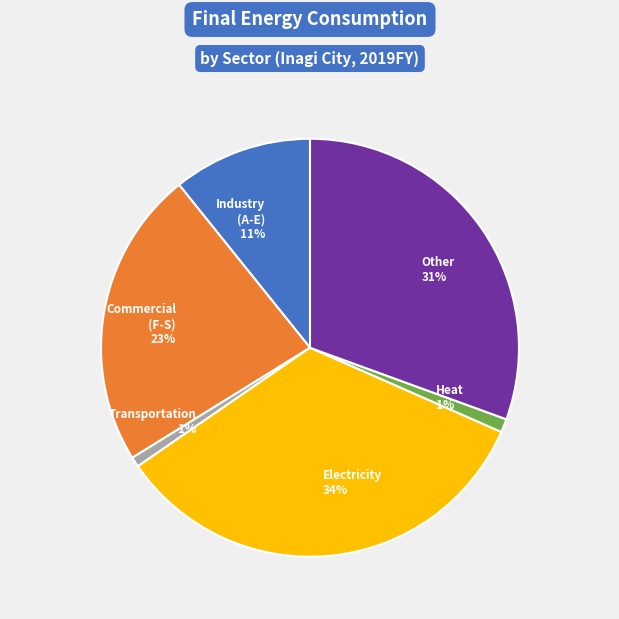

To the nearest percent, what is the difference between the Industry (A-E) 11% and Other 31% slice percentages?

20%